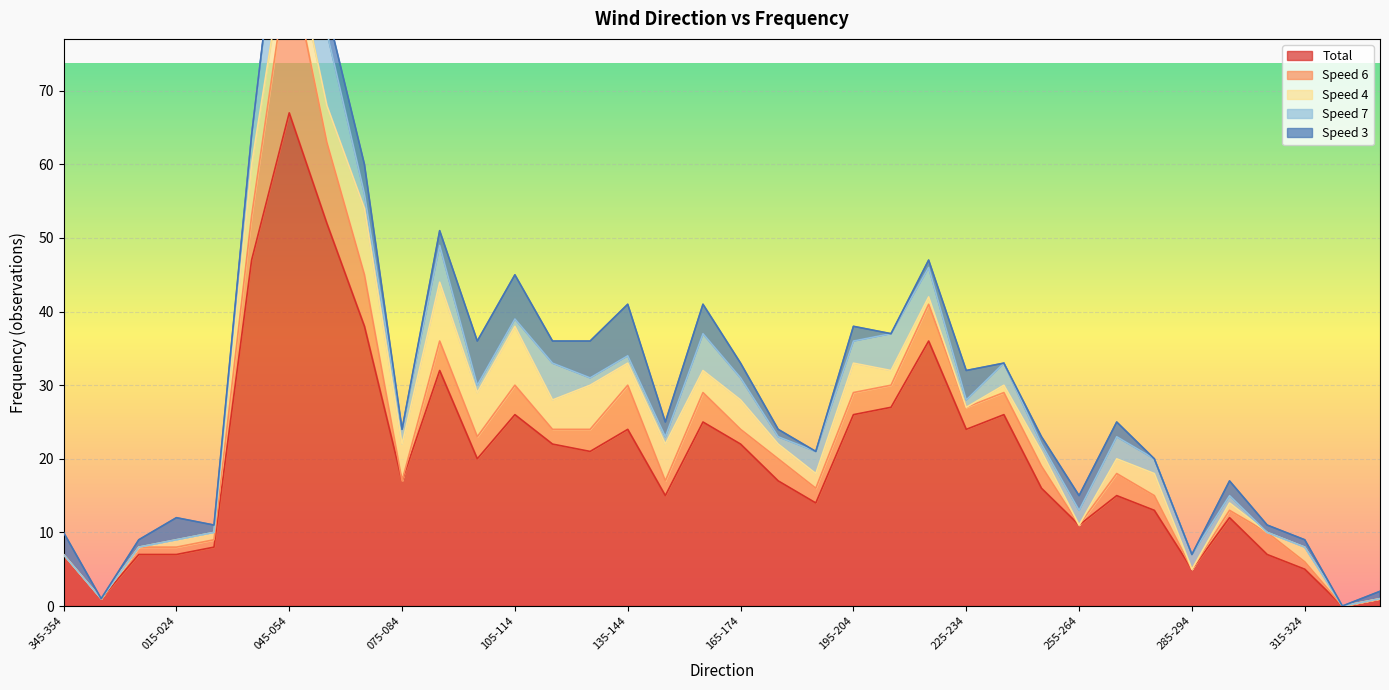

What is the average value of the Total series?

20